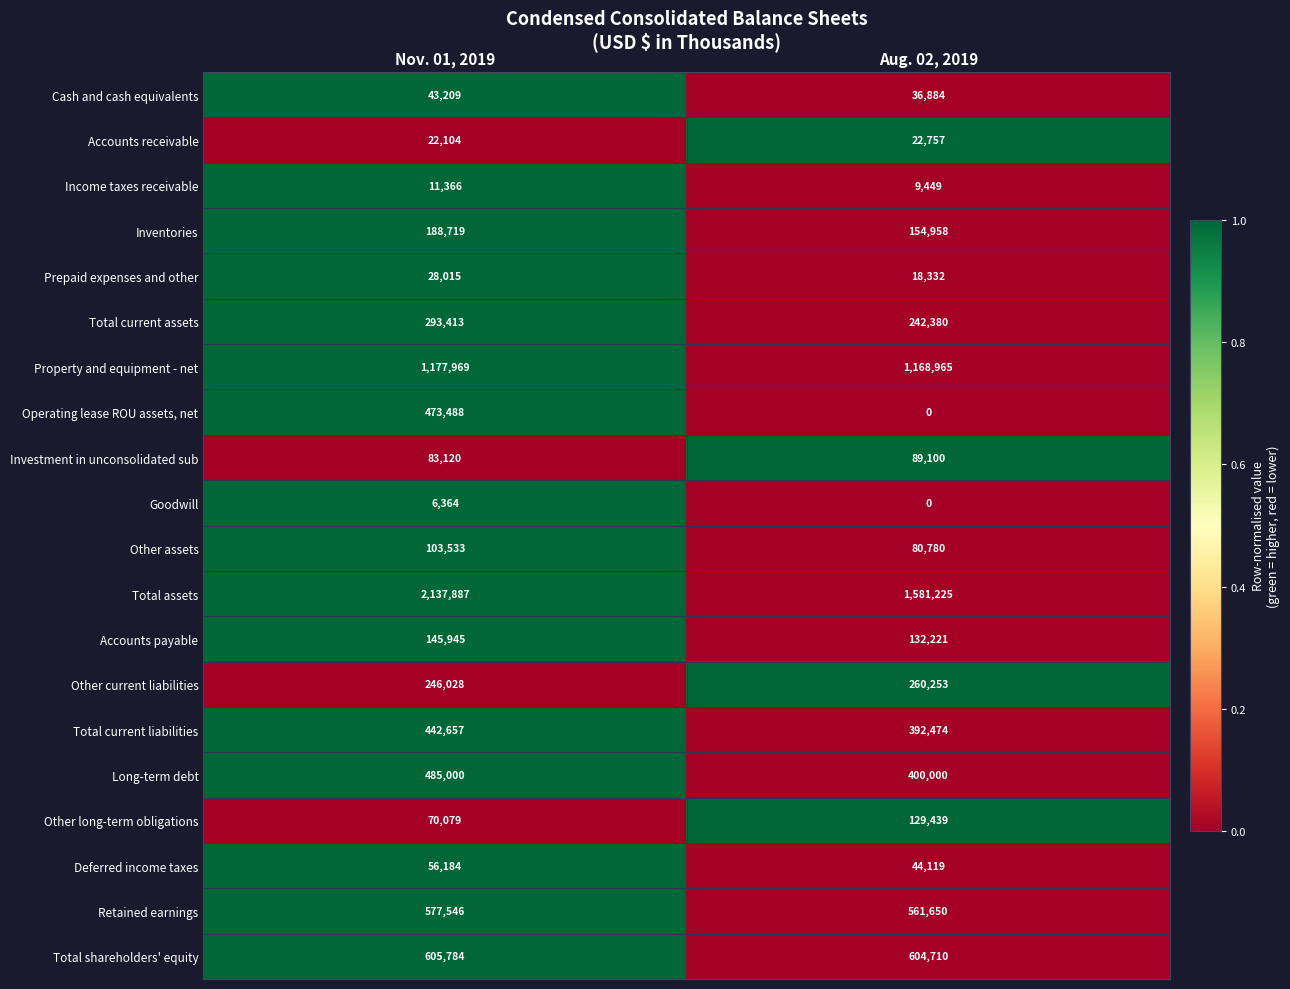

What is the difference between the Accounts payable values at Aug. 02, 2019 and Nov. 01, 2019?

13724